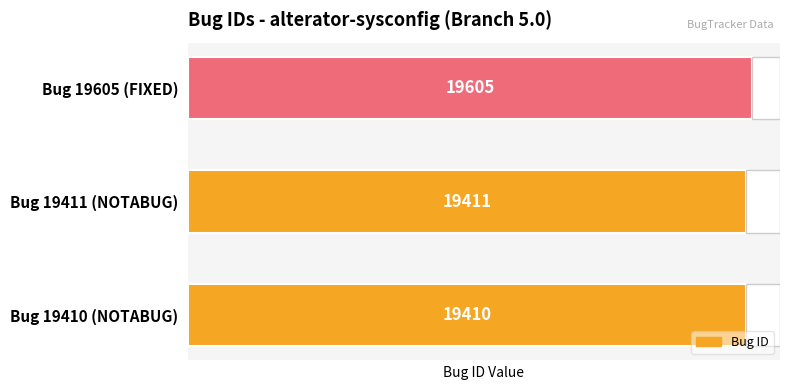

What is the difference between the maximum and minimum values?

195